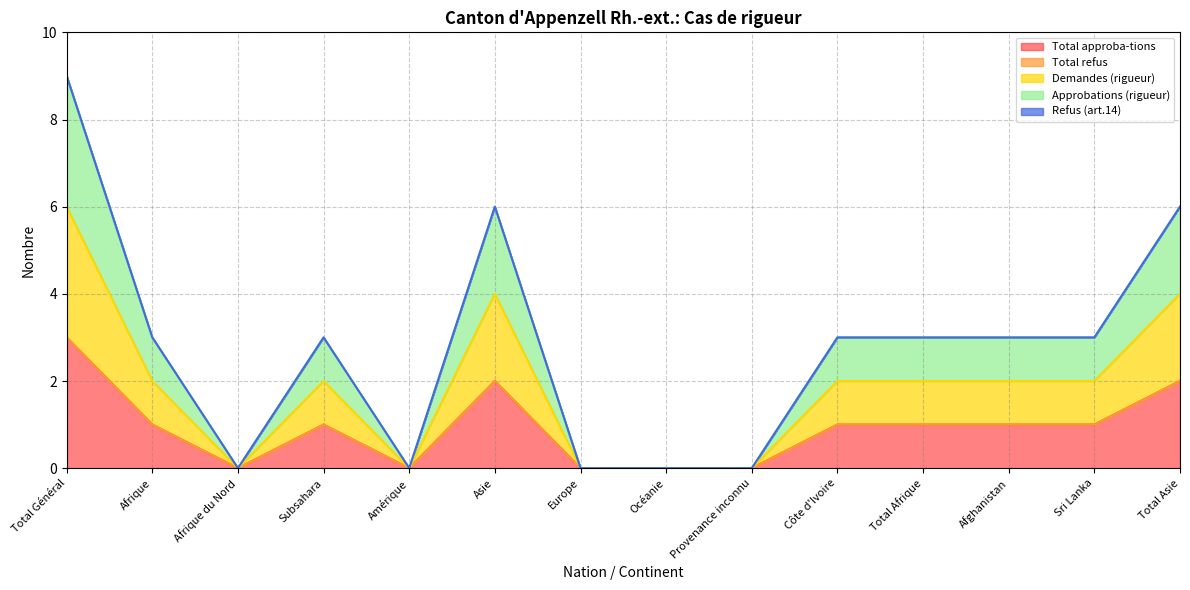

The value of Total approba-tions at Europe is 0. True or false?

True